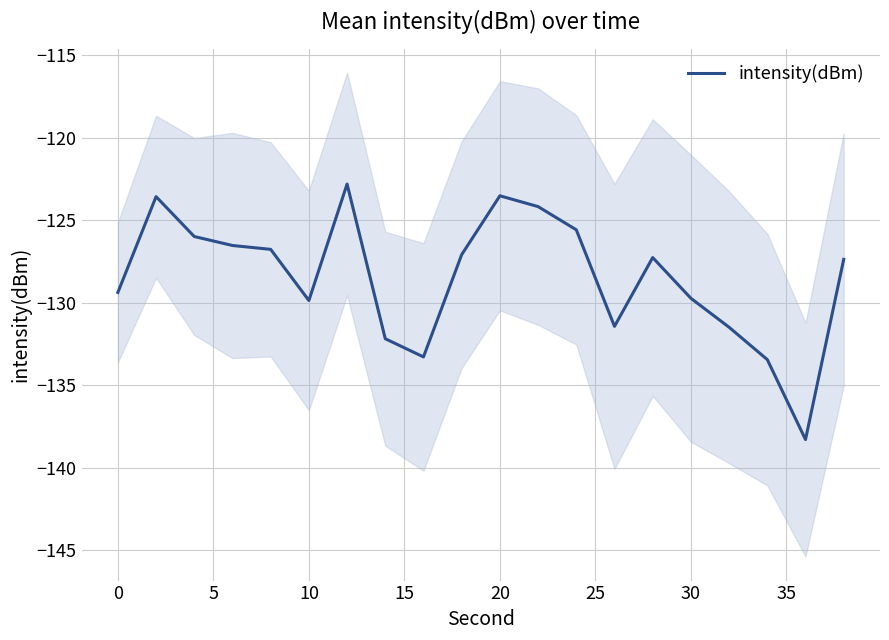

What is the difference between the second highest and second lowest values?

9.9